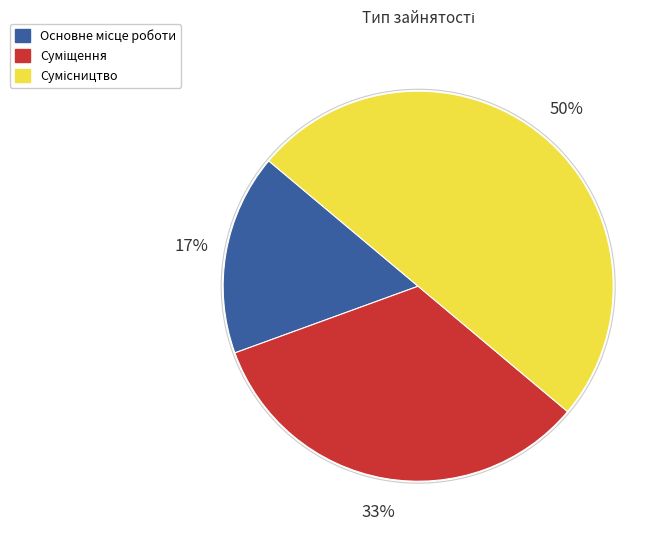

Count the number of slices in the pie.

3